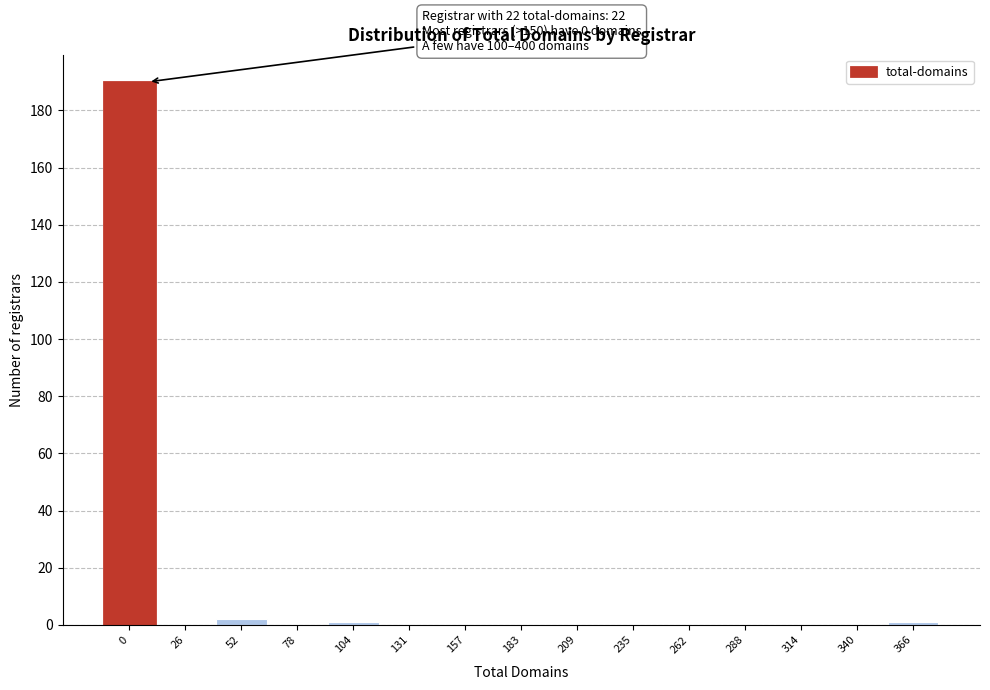

Reading left to right, transcribe all the data shown in this chart.

0=190	26=0	52=2	78=0	104=1	131=0	157=0	183=0	209=0	235=0	262=0	288=0	314=0	340=0	366=1